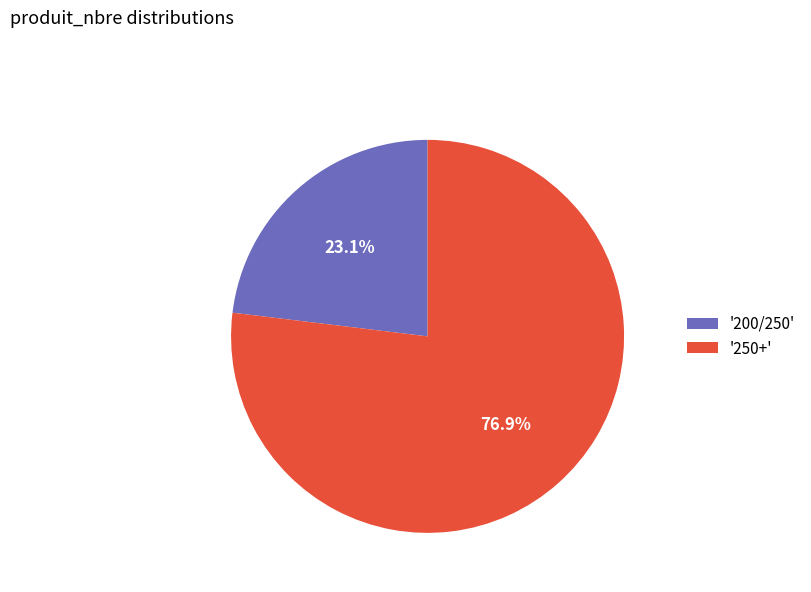

Which category has the smallest portion of the pie?

'200/250'